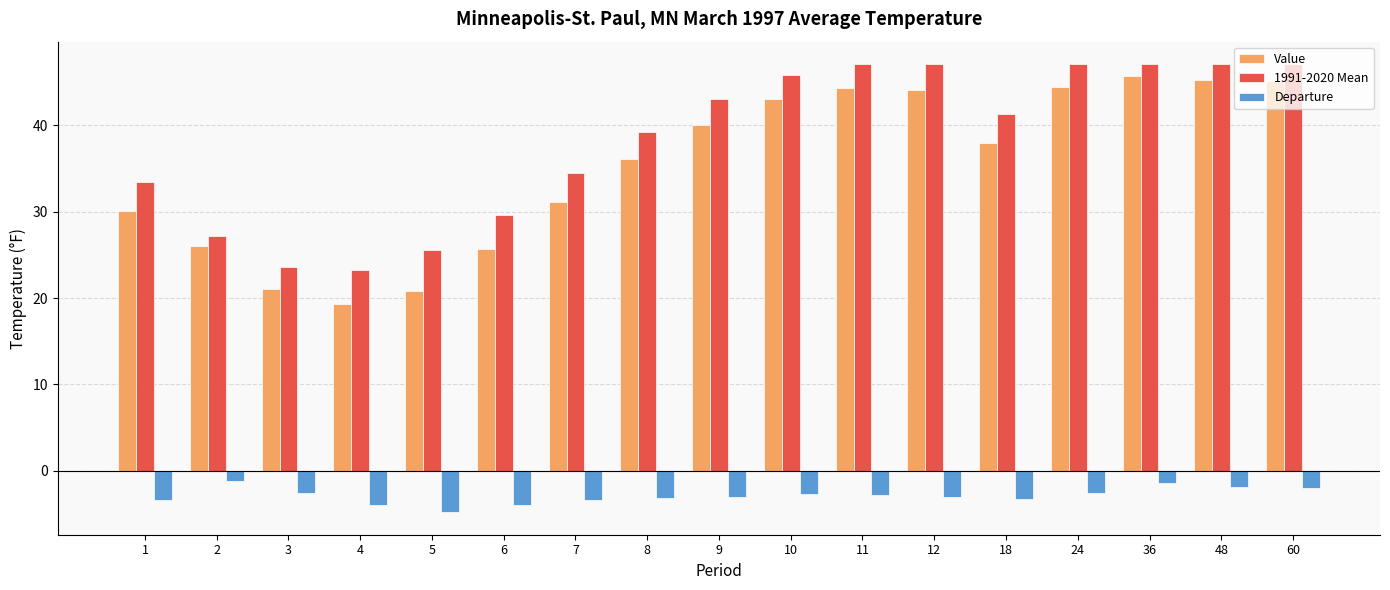

Is the value of Departure at 1 greater than the value of Value at 2?

No